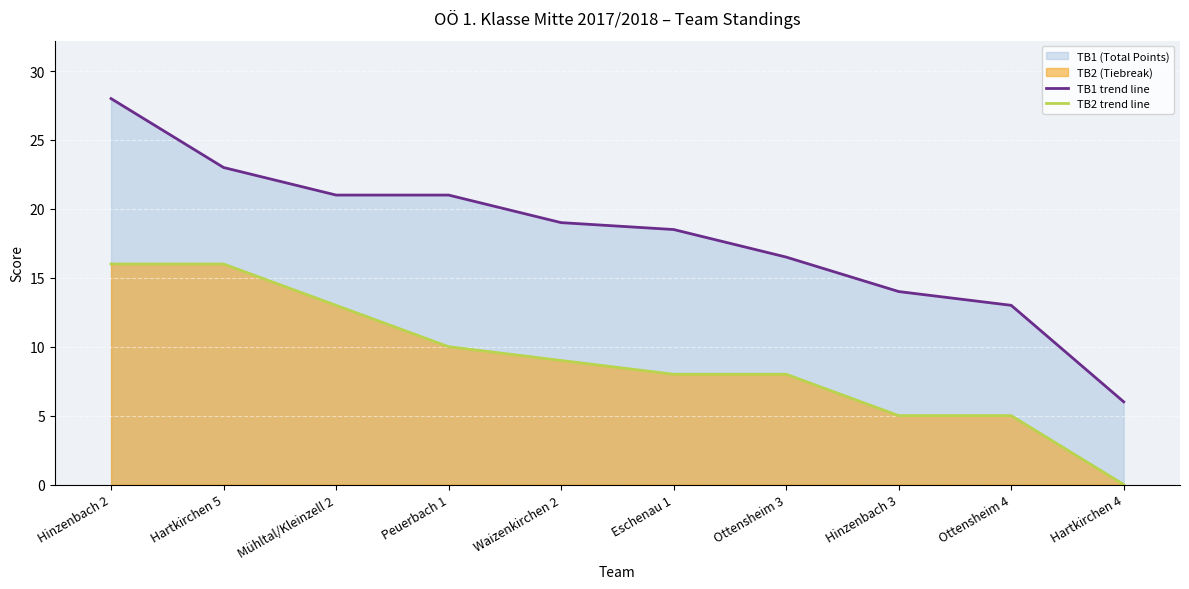

How many lines are shown in the chart?

2